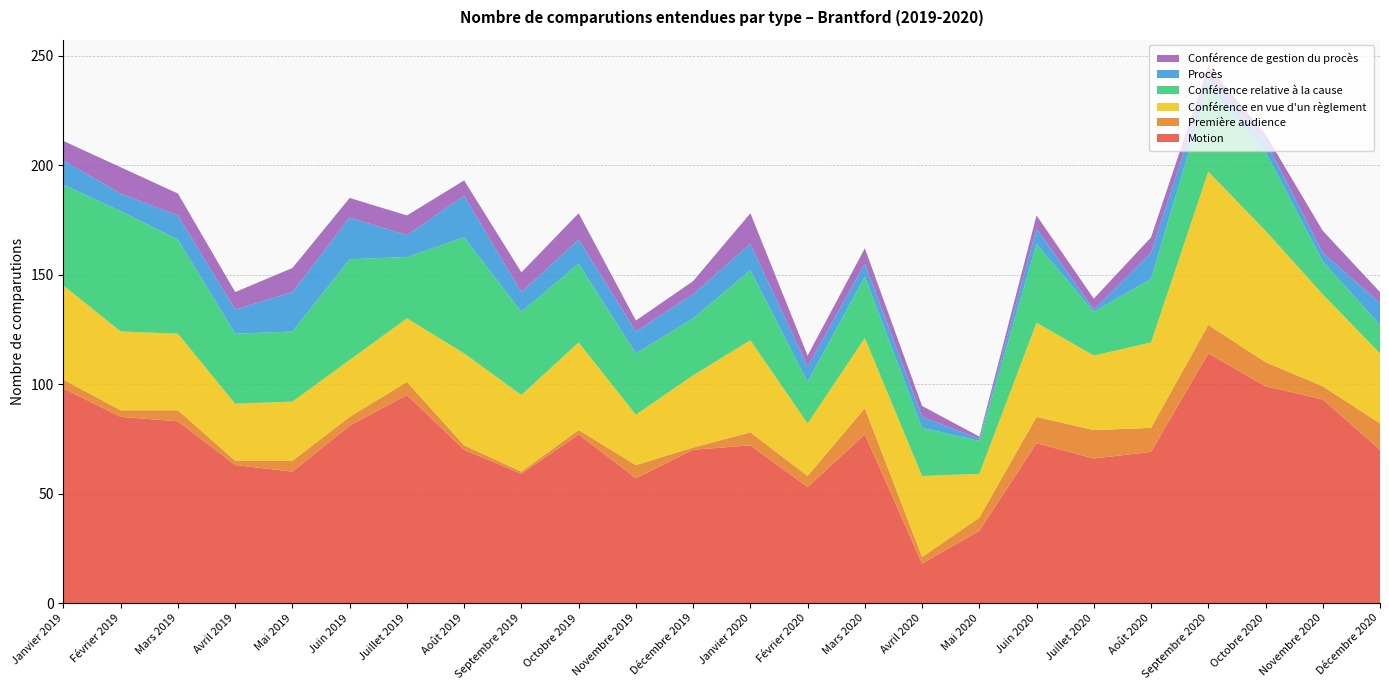

Reading left to right, what are all the values shown in this chart?

Motion: 98	85	83	63	60	81	95	70	59	77	57	70	72	53	77	18	33	73	66	69	114	99	93	70
Première audience: 4	3	5	2	5	4	6	2	1	2	6	1	6	5	12	3	6	12	13	11	13	11	6	12
Conférence en vue d'un règlement: 43	36	35	26	27	26	29	42	35	40	23	33	42	24	32	37	20	43	34	39	70	60	42	32
Conférence relative à la cause: 46	55	43	32	32	46	28	53	38	36	28	26	32	19	28	22	15	36	20	29	39	36	15	13
Procès: 11	8	11	11	18	19	10	19	9	11	10	11	12	7	6	5	1	7	1	12	4	5	4	10
Conférence de gestion du procès: 9	12	10	8	11	9	9	7	9	12	5	6	14	5	7	5	1	6	5	7	5	3	10	5